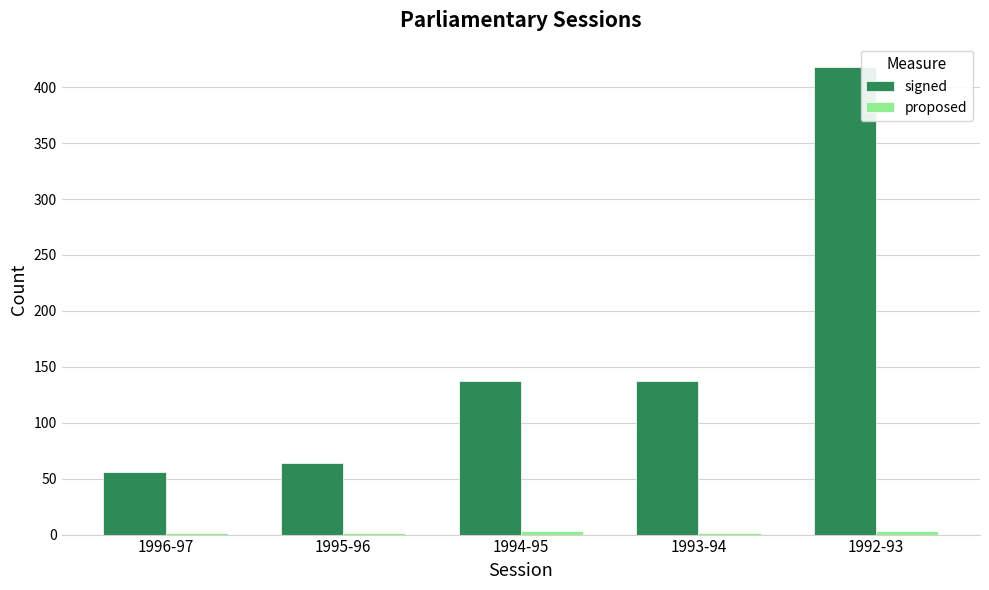

The signed series shows 137 at 1994-95. True or false?

True